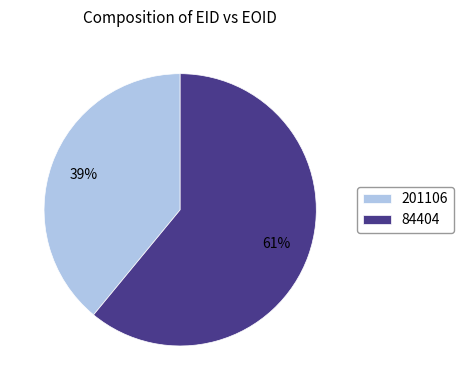

Count the number of slices in the pie.

2